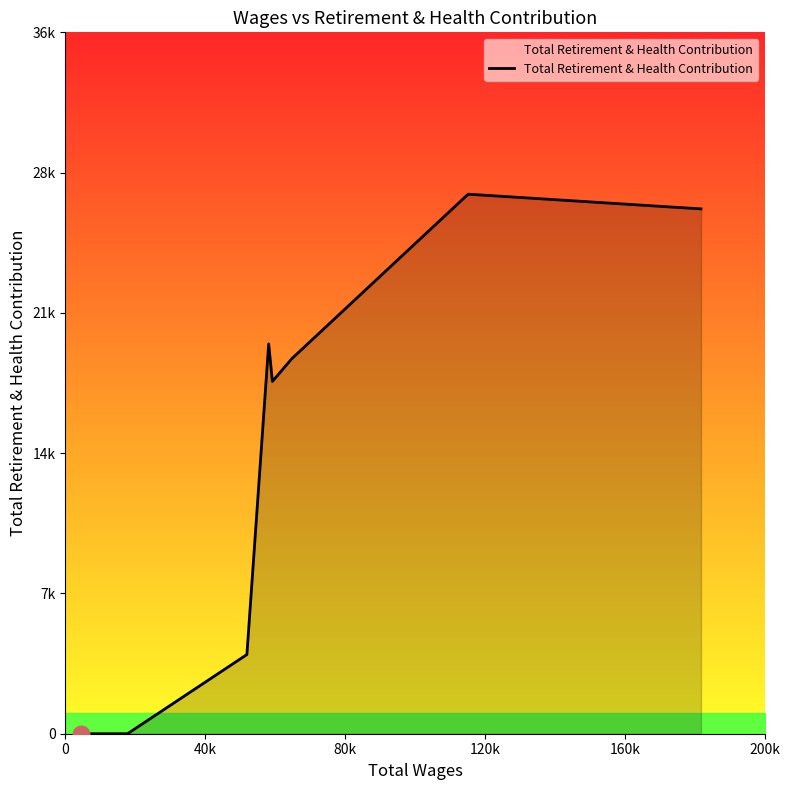

Does the chart display data point markers on the line(s)?

No